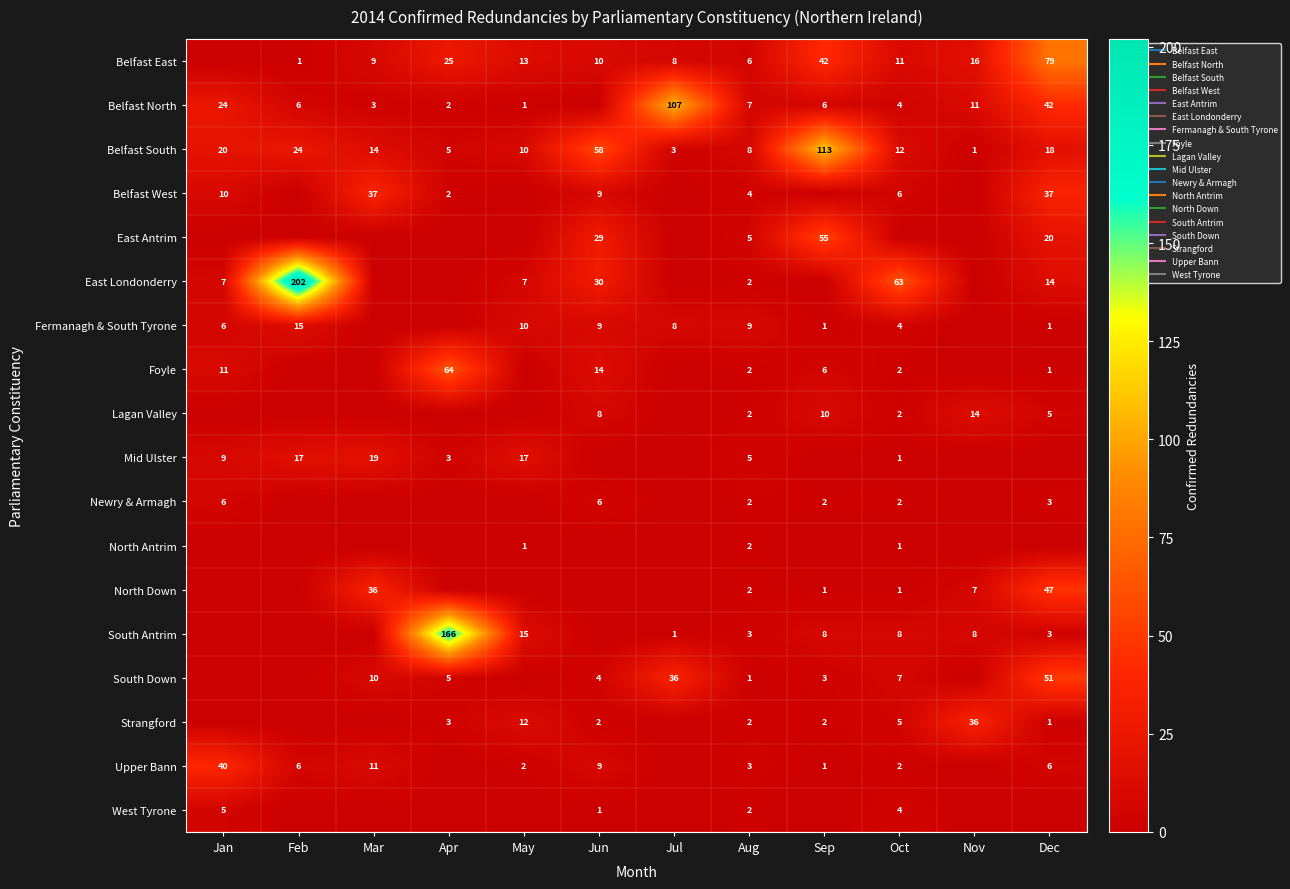

Which series has the largest total across all categories?

East Londonderry